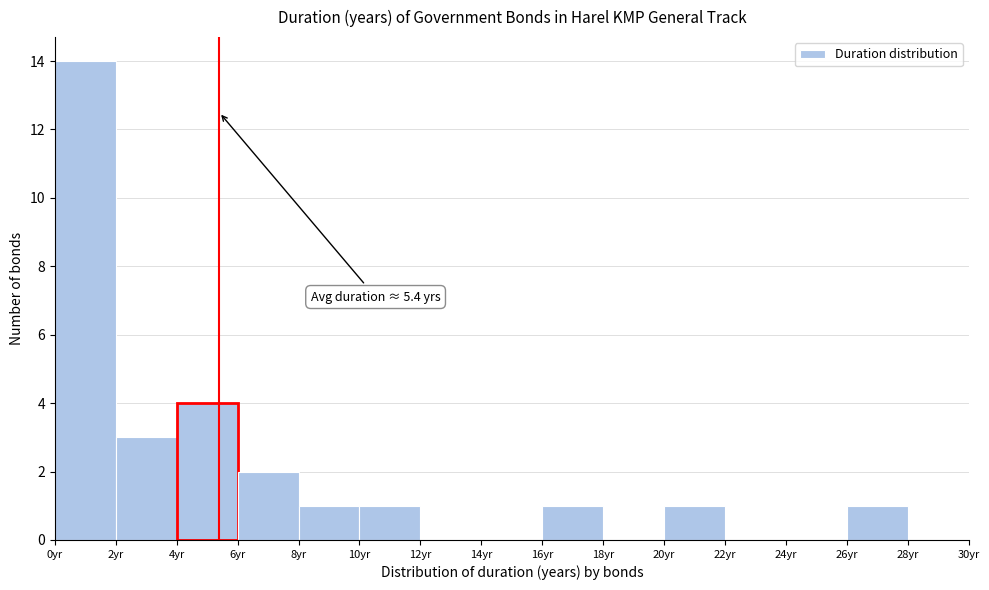

Which range on the x-axis has the tallest bar?

0 to 2